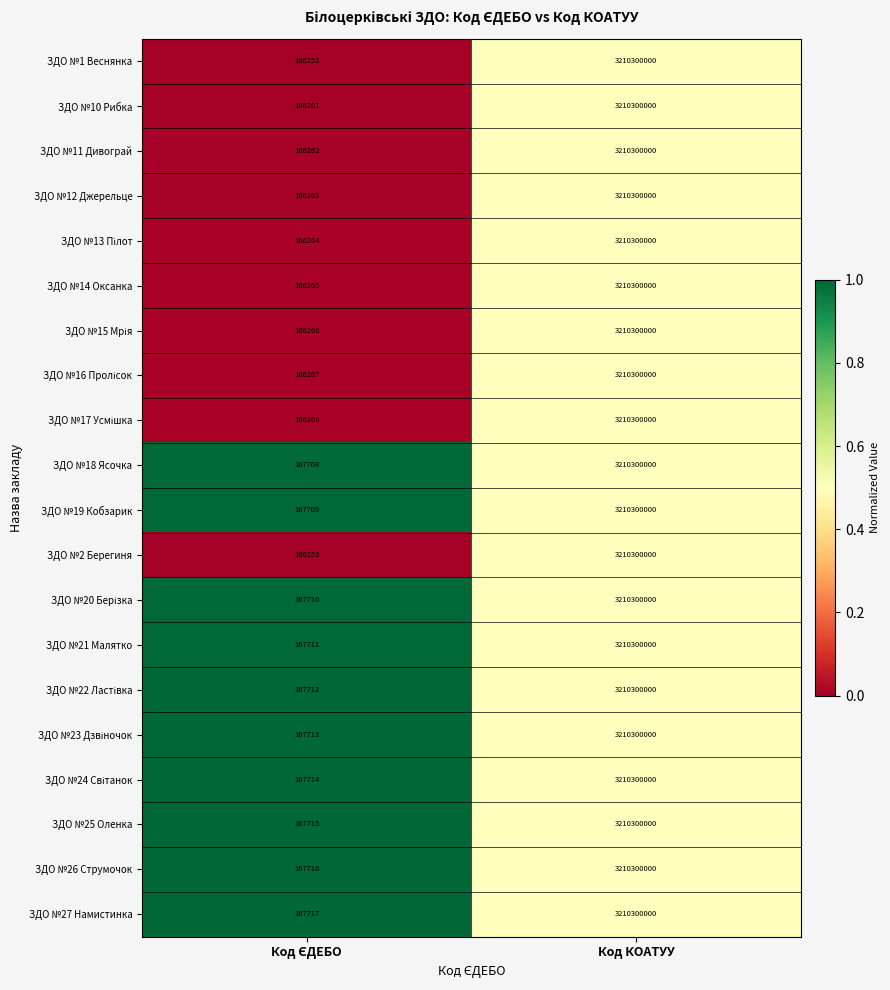

The ЗДО №21 Малятко series shows 2173207572 at Код КОАТУУ. True or false?

False